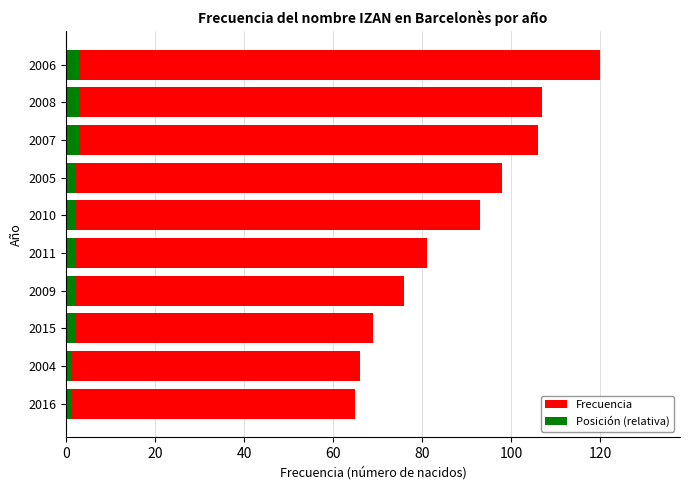

What is the sum of all Frecuencia values?

881